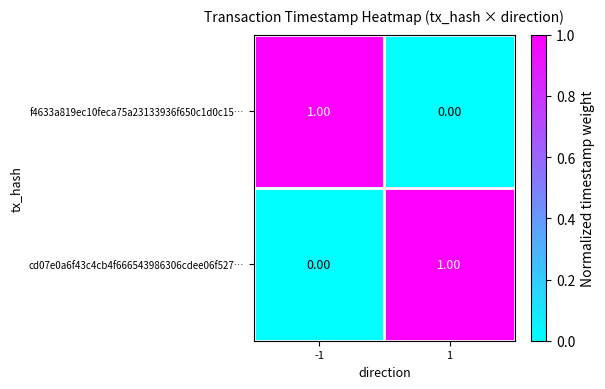

List the labels in order of f4633a819ec10feca75a23133936f650c1d0c15… value, smallest first.

1, -1